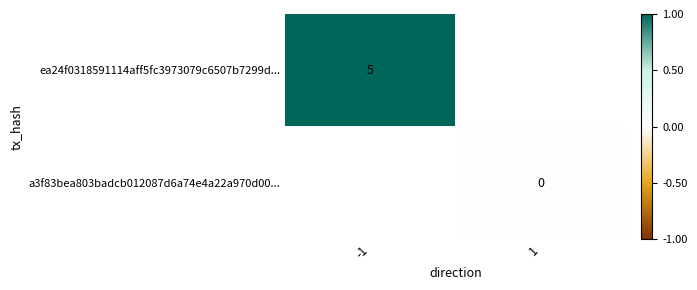

Count the number of data series in this chart.

2